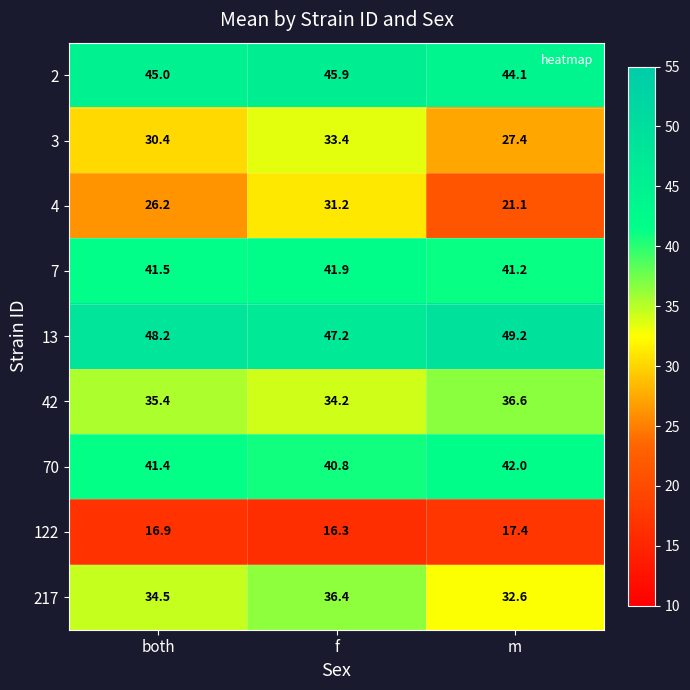

Reading left to right, list all the values displayed in this chart.

2: both=45.0	f=45.9	m=44.1
3: both=30.4	f=33.4	m=27.4
4: both=26.2	f=31.2	m=21.1
7: both=41.5	f=41.9	m=41.2
13: both=48.2	f=47.2	m=49.2
42: both=35.4	f=34.2	m=36.6
70: both=41.4	f=40.8	m=42.0
122: both=16.9	f=16.3	m=17.4
217: both=34.5	f=36.4	m=32.6